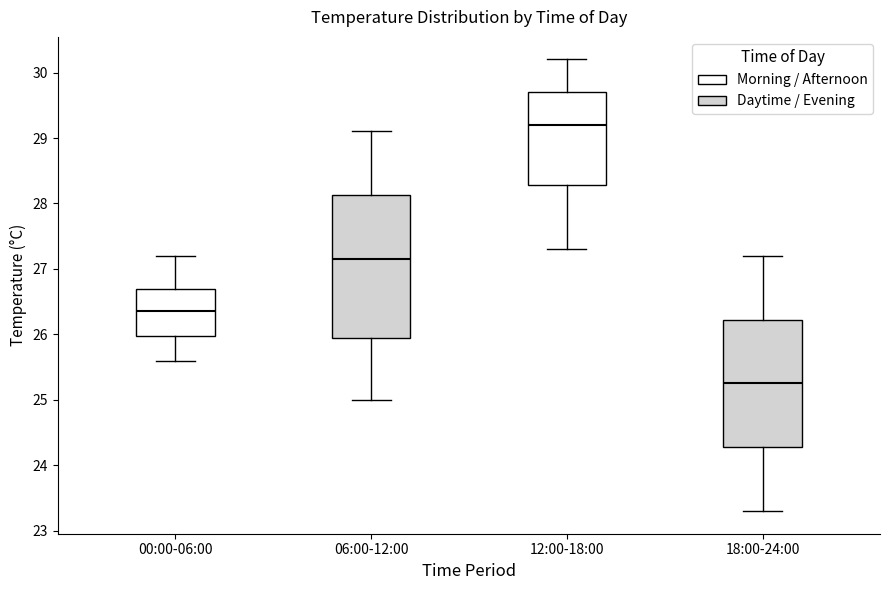

Which box's median line is the highest?

12:00-18:00